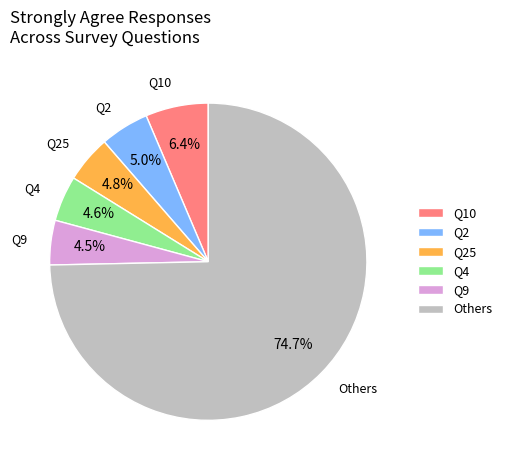

Does Others account for over 50% of the chart?

Yes